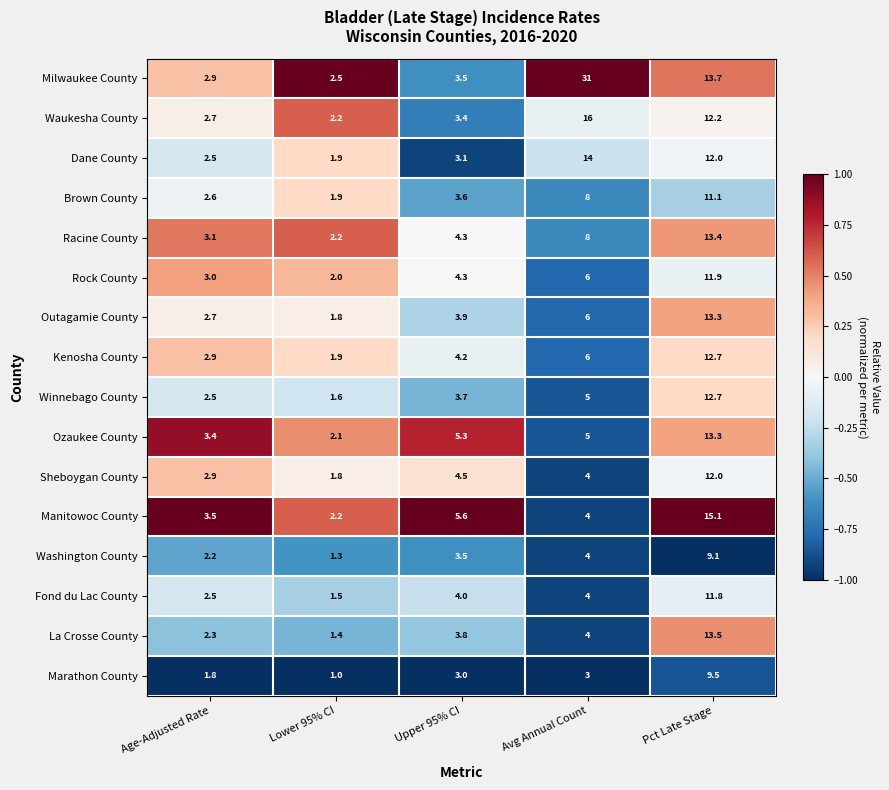

What value does the Marathon County series have at Lower 95% CI?

1.0